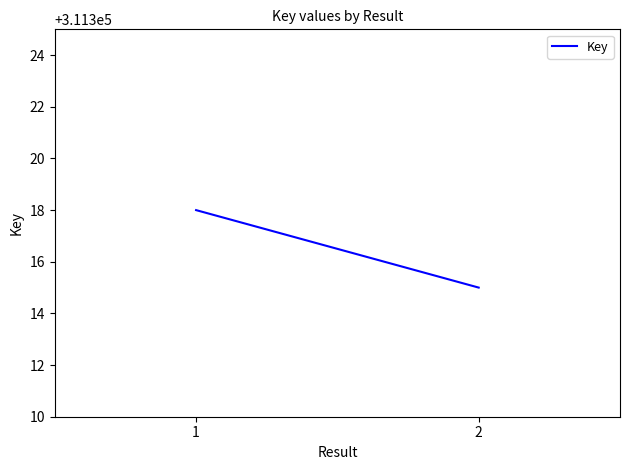

What is the difference between the values at 1 and 2?

3